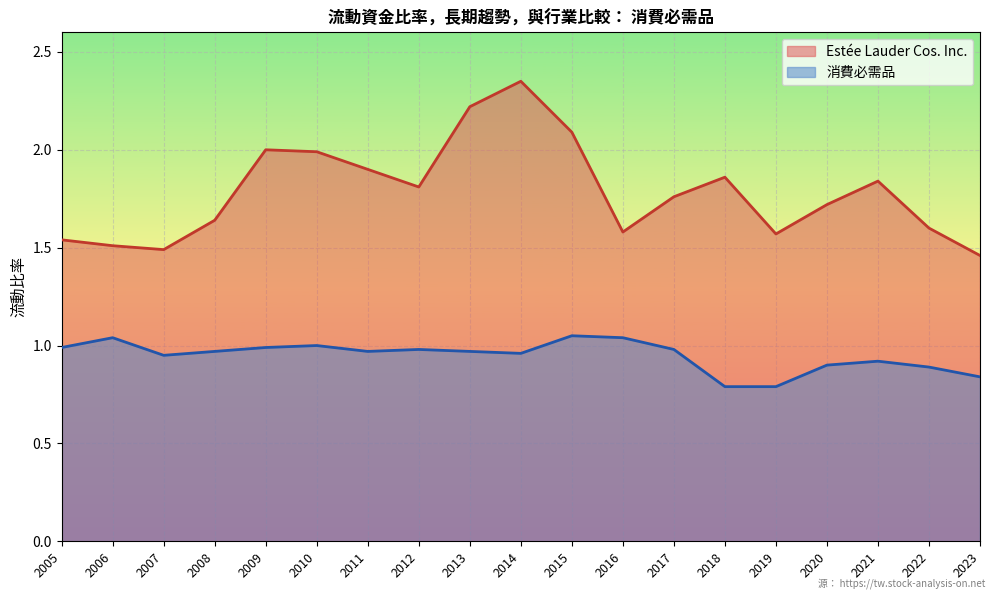

True or false: 消費必需品 has a value of 1.4 at 2017.

False